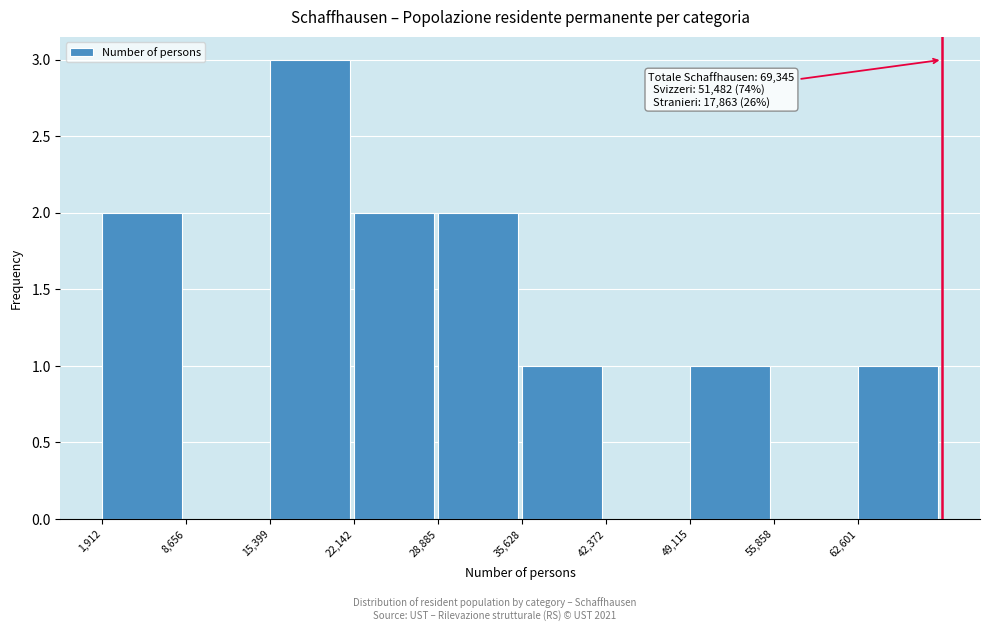

Which range on the x-axis has the tallest bar?

15000 to 22000